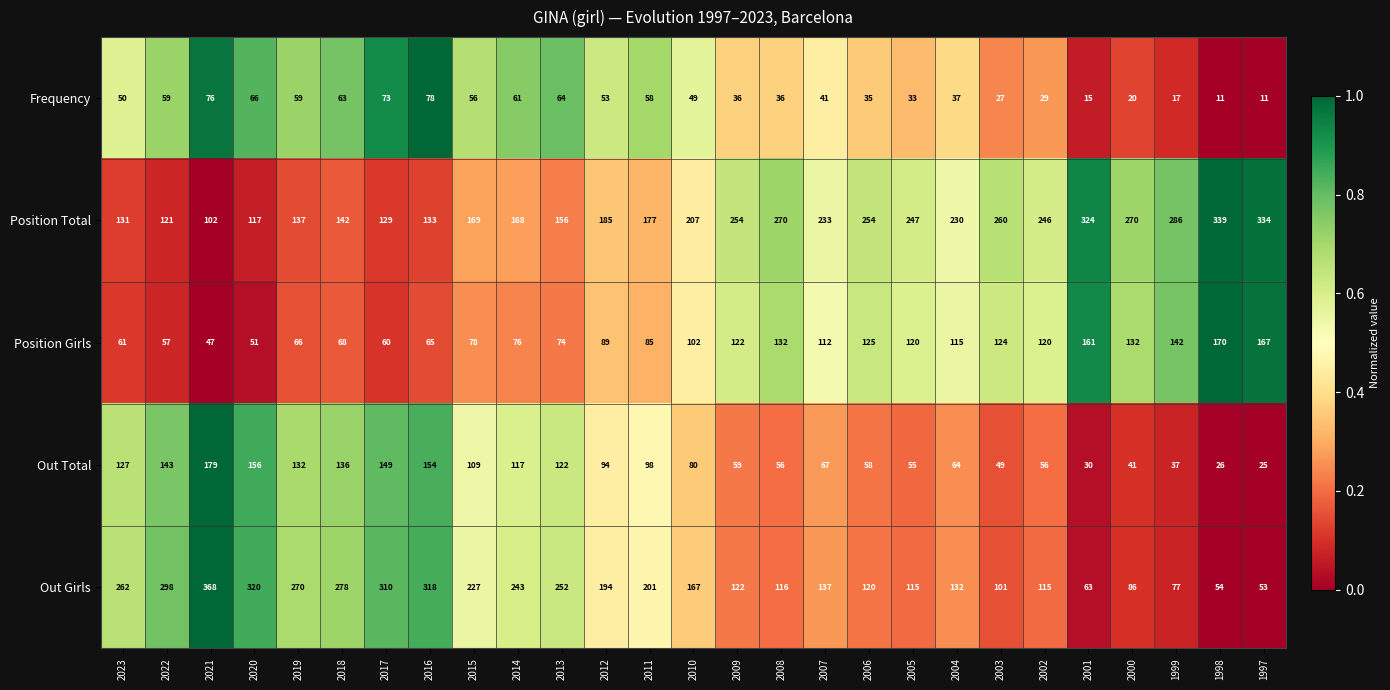

True or false: Position Girls has a value of 76 at 2014.

True